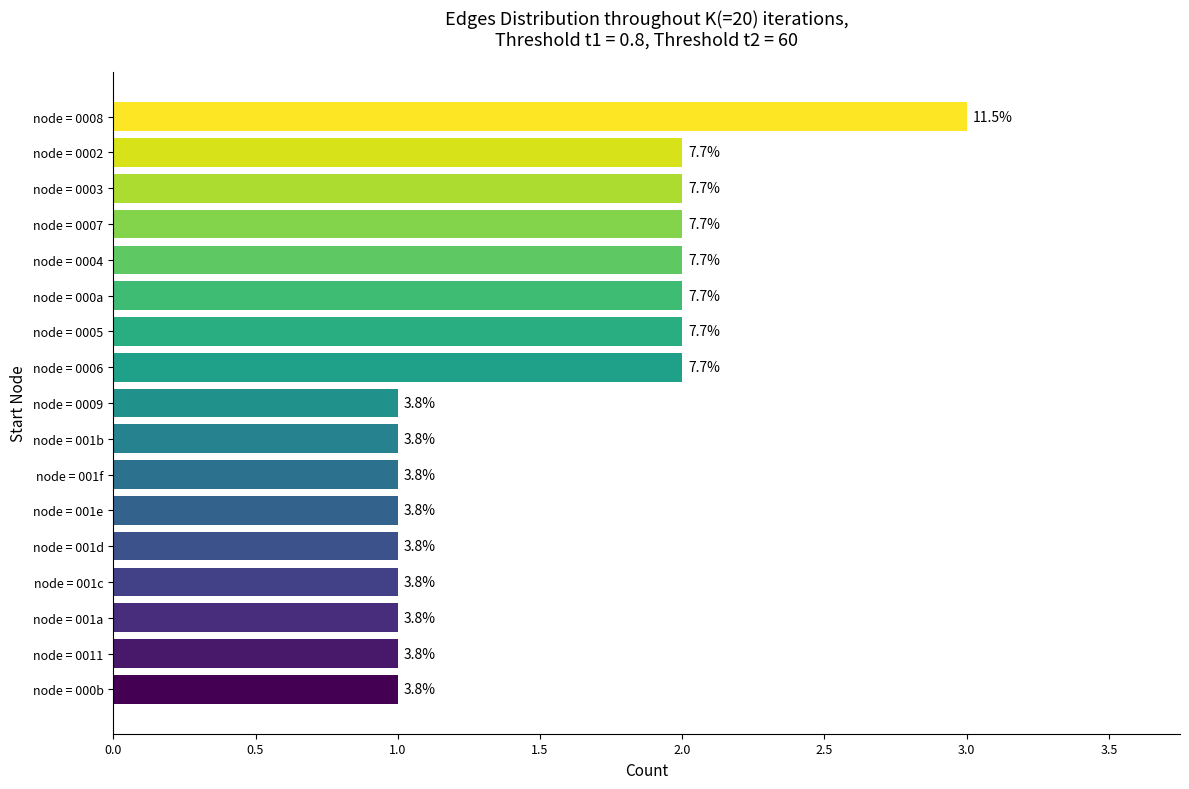

What is the maximum value shown in the chart?

3